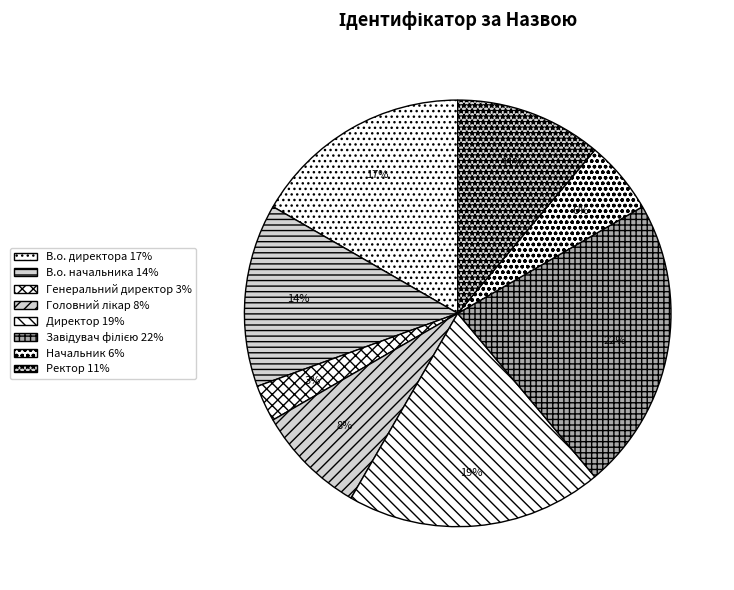

Which slice is the smallest?

Генеральний директор